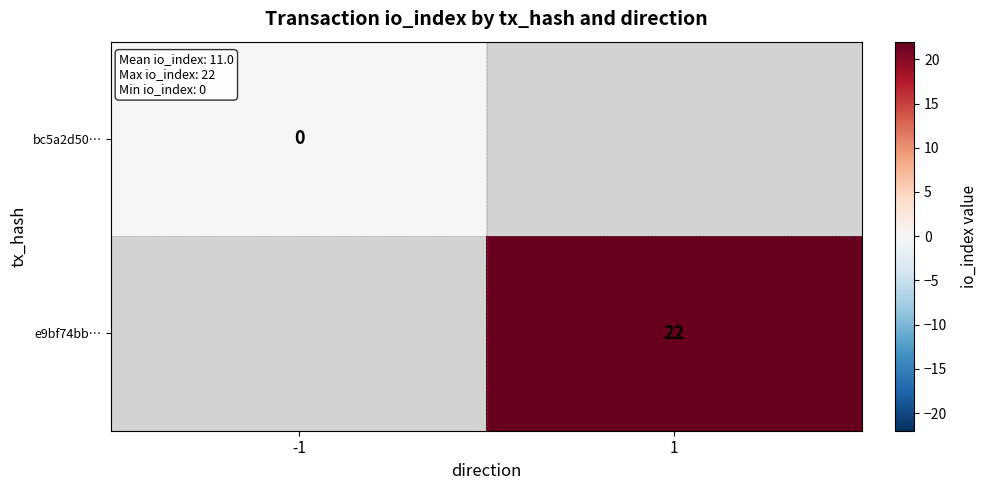

How many values in e9bf74bb… are above zero?

1